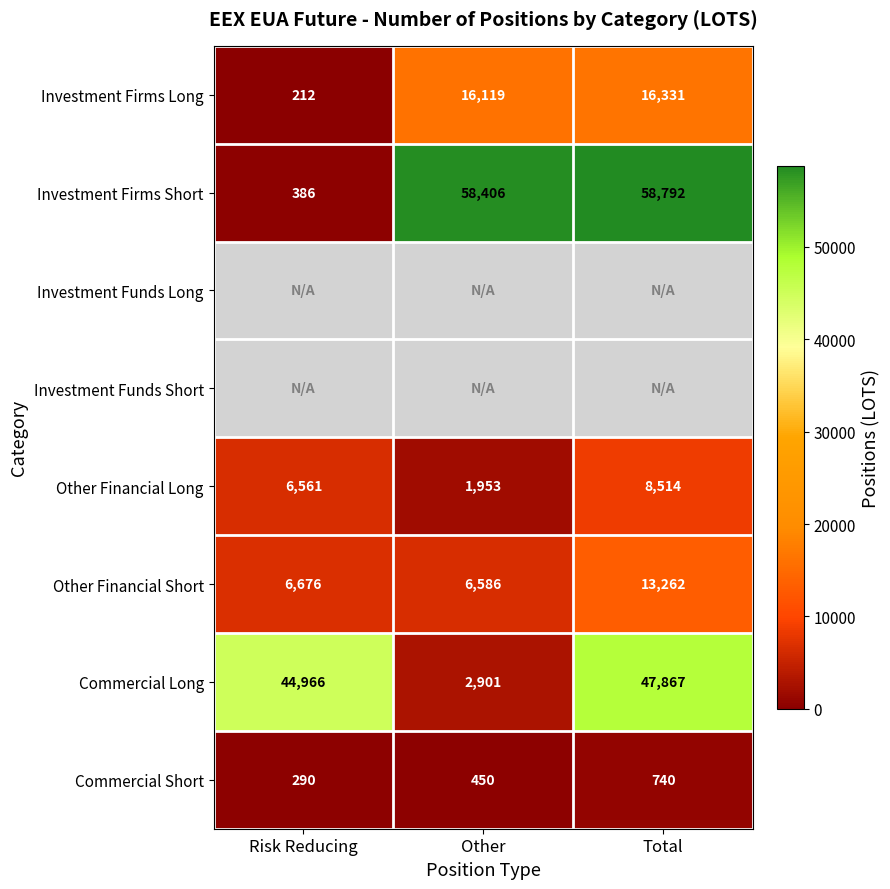

True or false: Other Financial Long has a value of 1953 at Other.

True